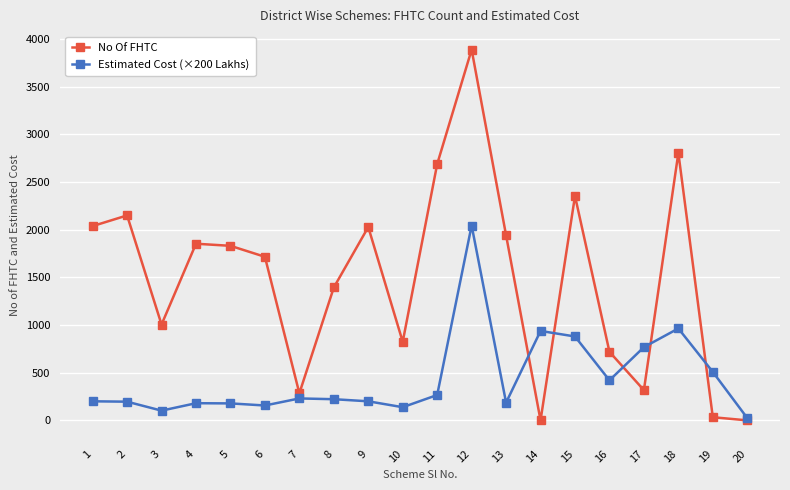

At which label does Estimated Cost (×200 Lakhs) reach its peak?

12